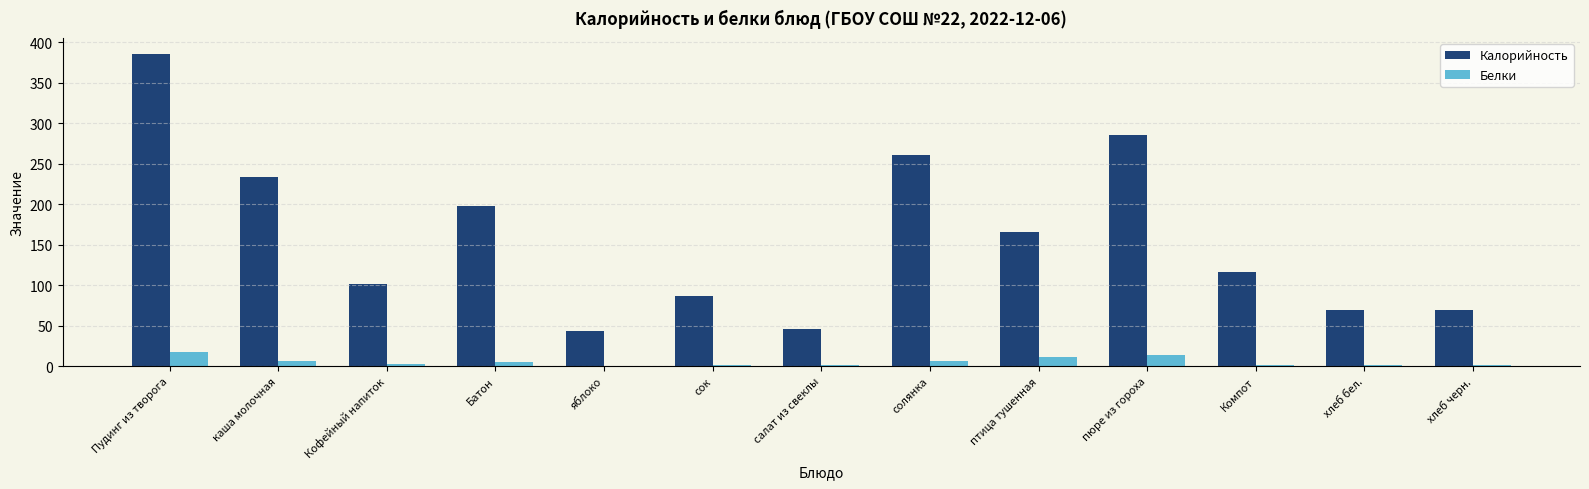

At which category is the sum across all series the highest?

Пудинг из творога